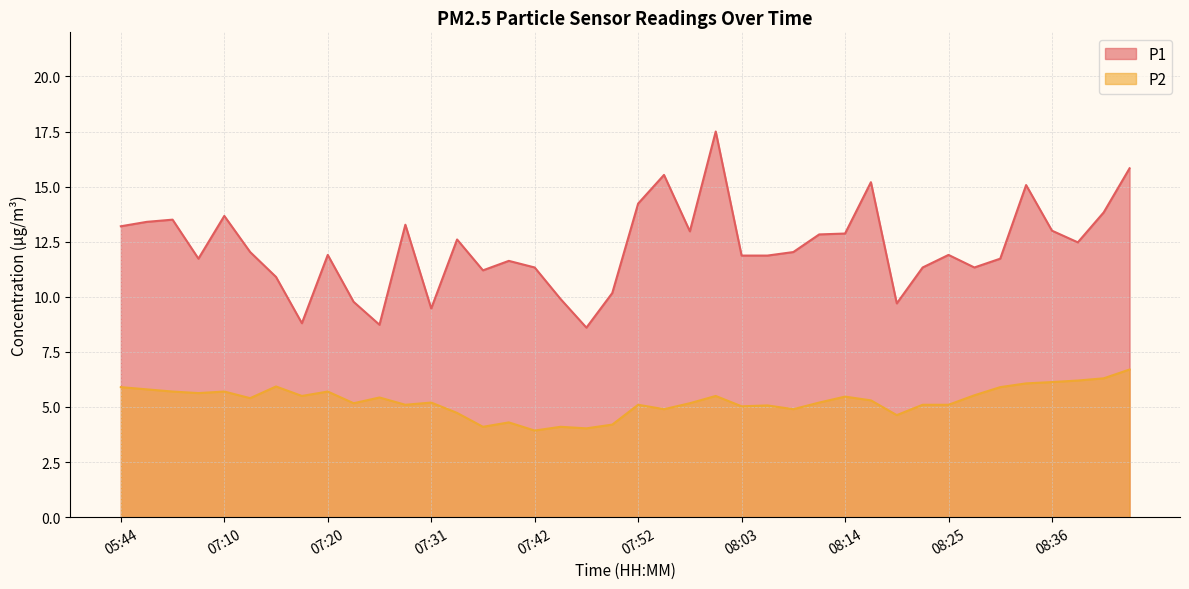

Which series has the largest total across all categories?

P1